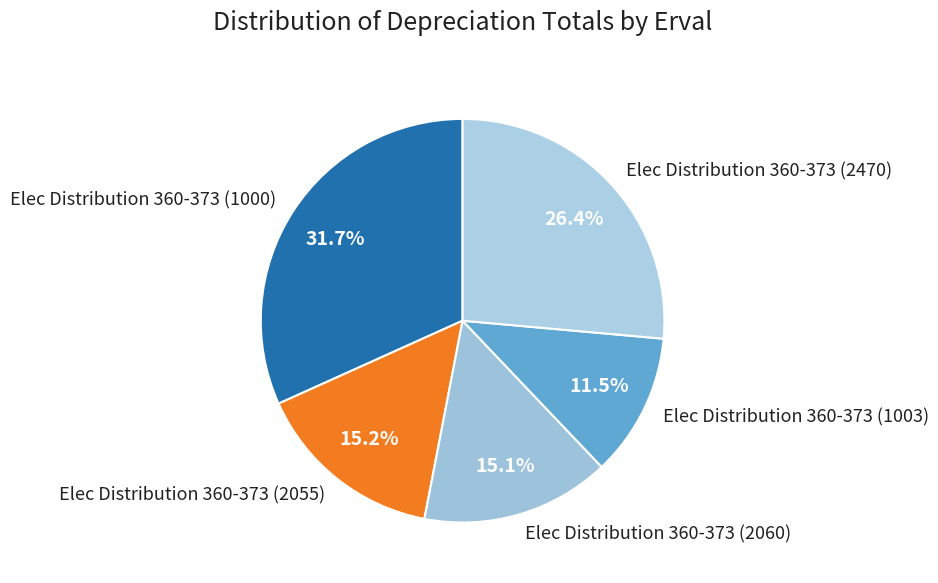

What percentage do Elec Distribution 360-373 (1003) and Elec Distribution 360-373 (2060) together represent?

26.6%